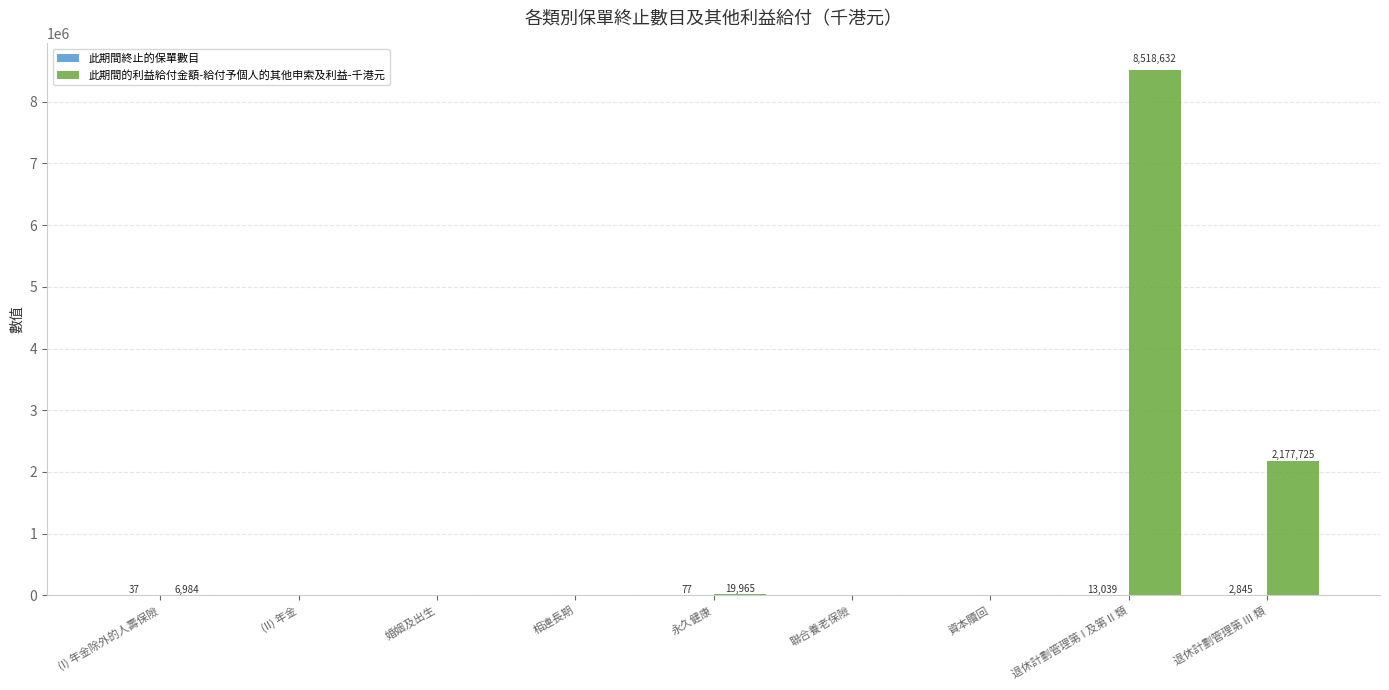

Does the chart contain stacked bars?

No